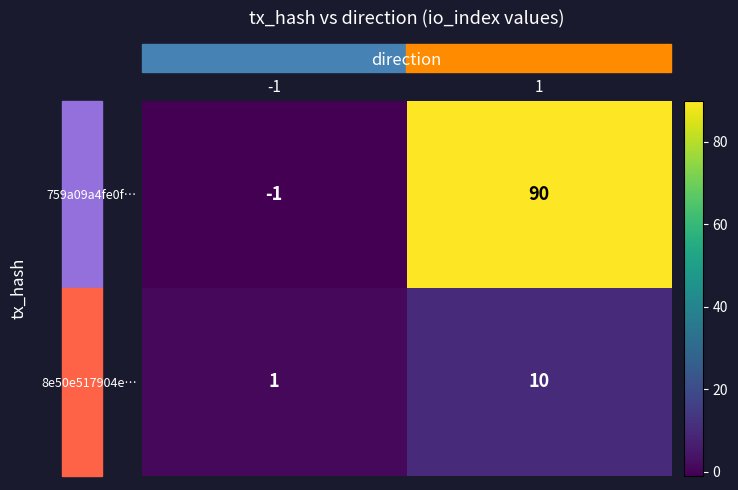

Which series has the largest range (max minus min)?

759a09a4fe0f…